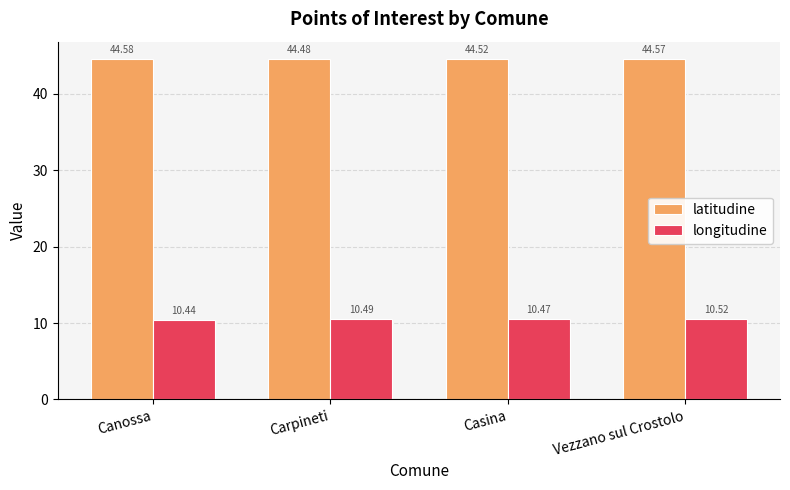

What is the total value across all series at Carpineti?

55.0